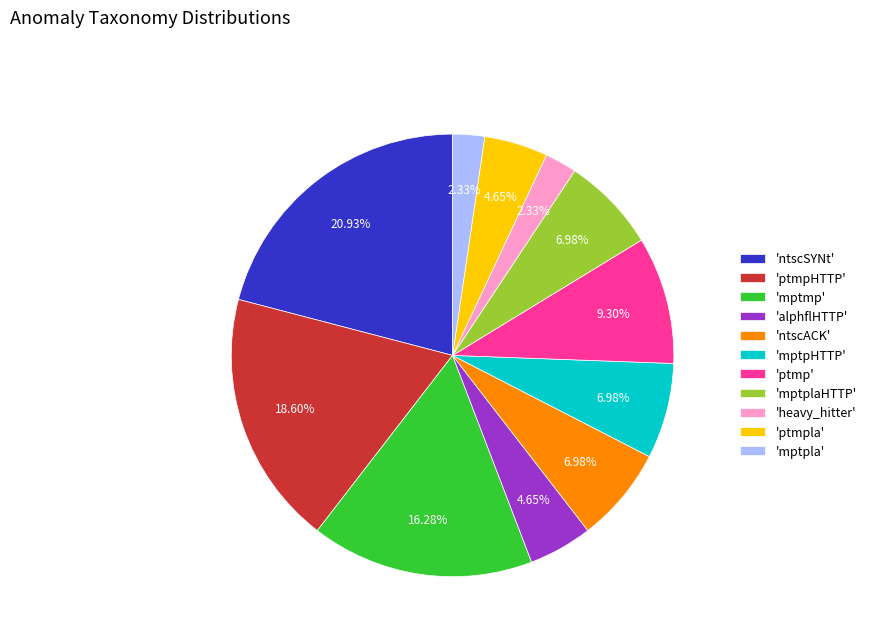

How many slices are in this pie chart?

11